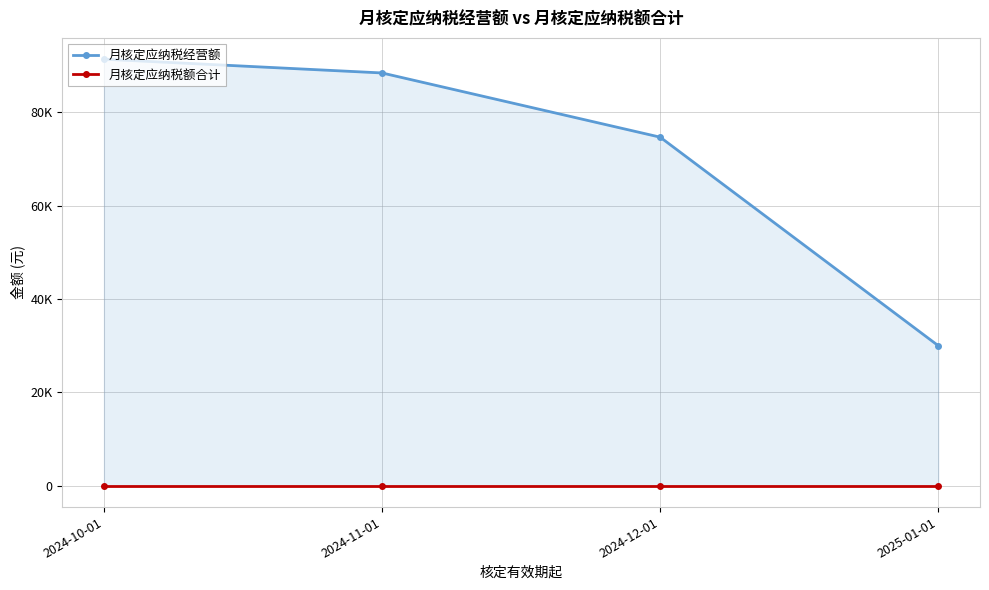

True or false: 月核定应纳税经营额 and 月核定应纳税额合计 cross at least once.

False